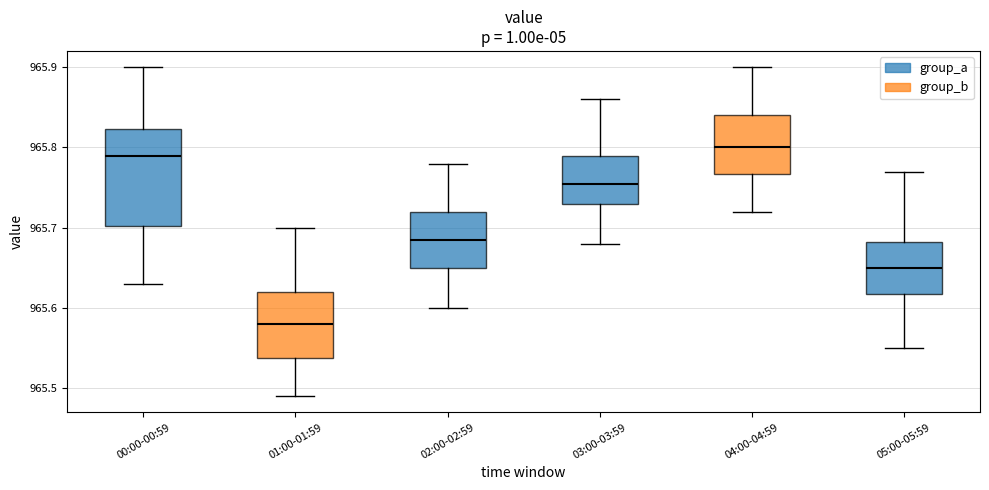

Where is the lower edge of the box for 00:00-00:59 on the y-axis? The values are not printed on the chart, so give them approximately, as read against the axis.

965.70